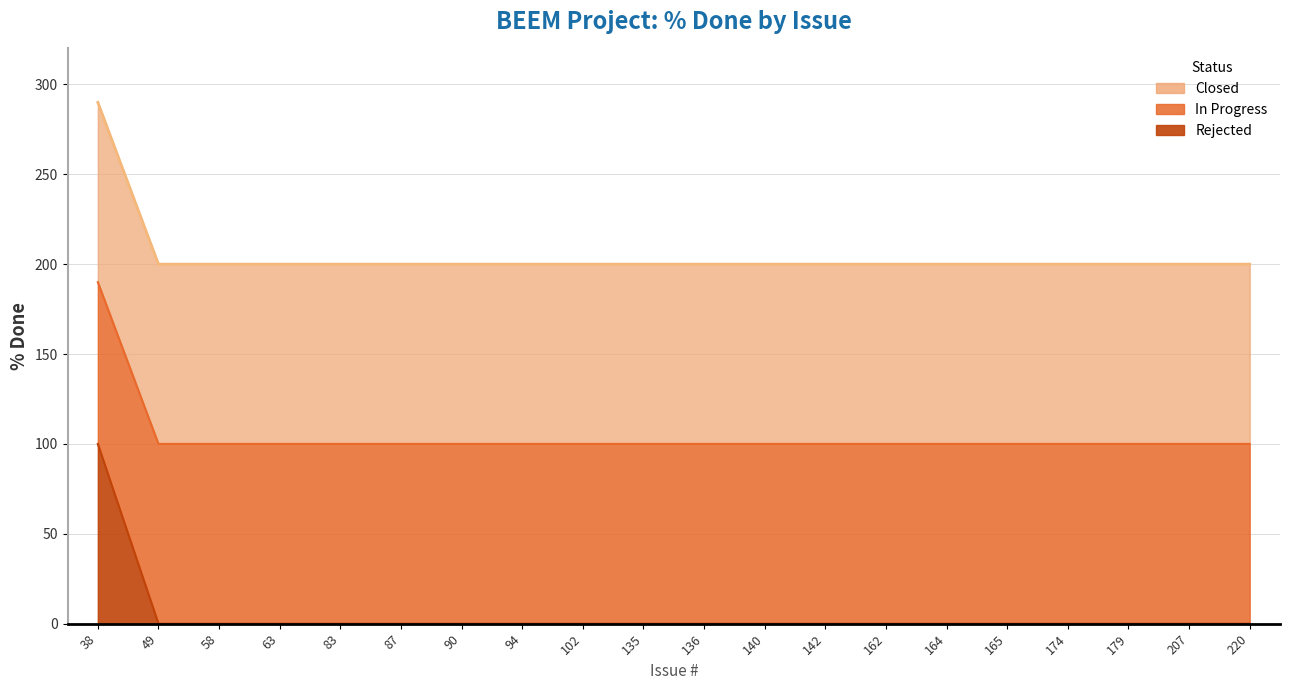

True or false: Rejected and In Progress intersect in this chart.

False